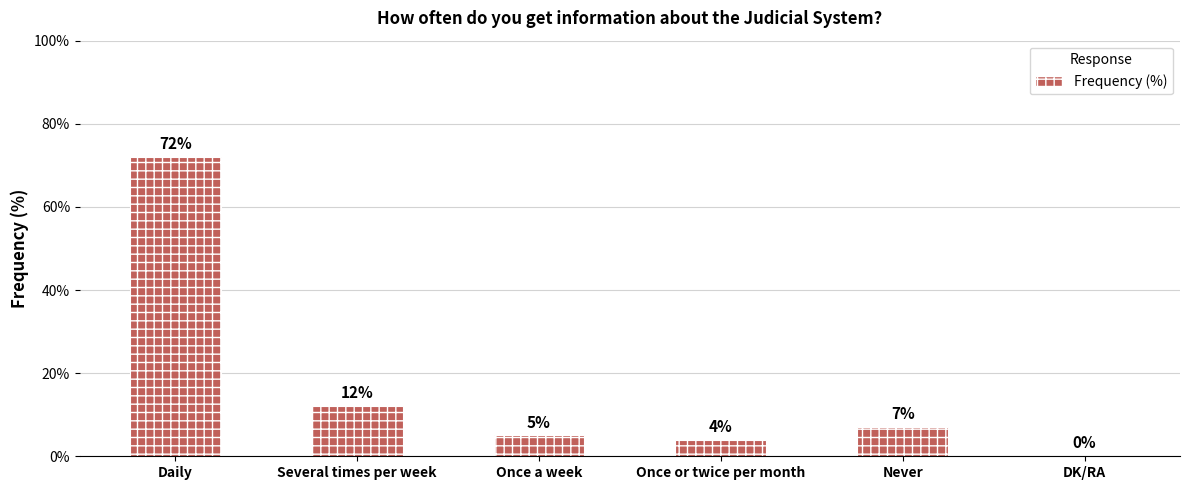

Approximately how many times larger is the value at Daily compared to Once a week?

14.4